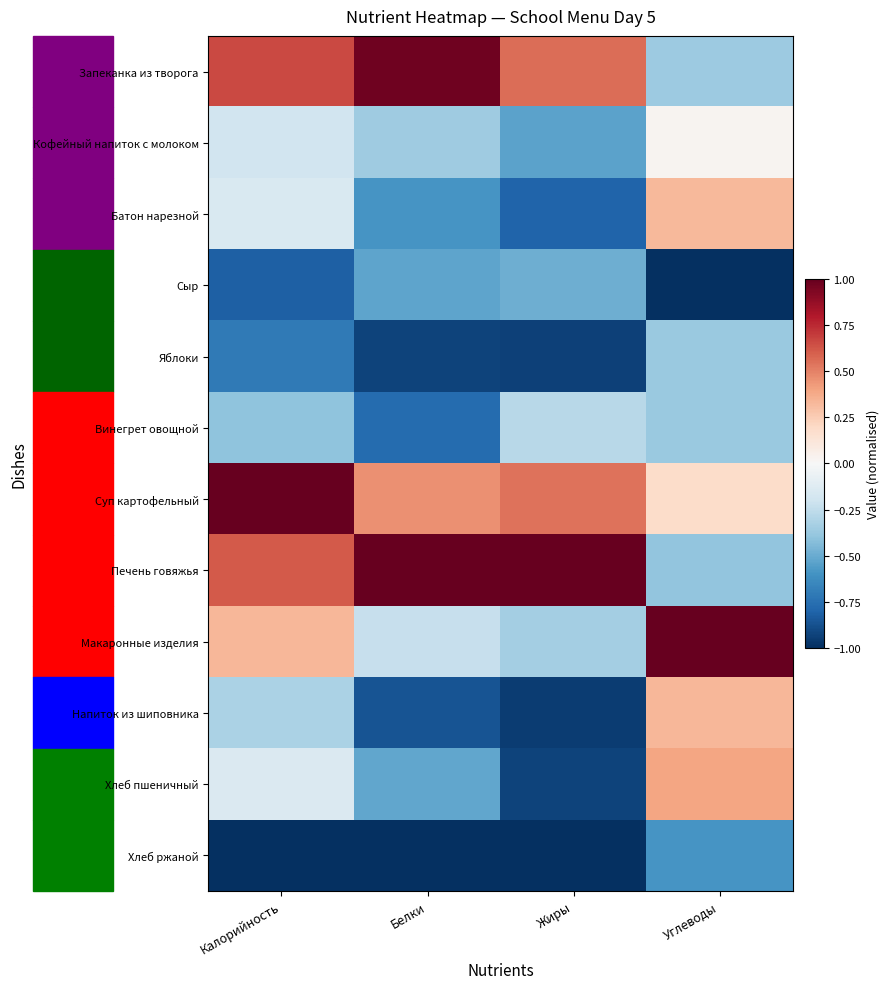

At which category does the chart reach its peak across all series?

Калорийность